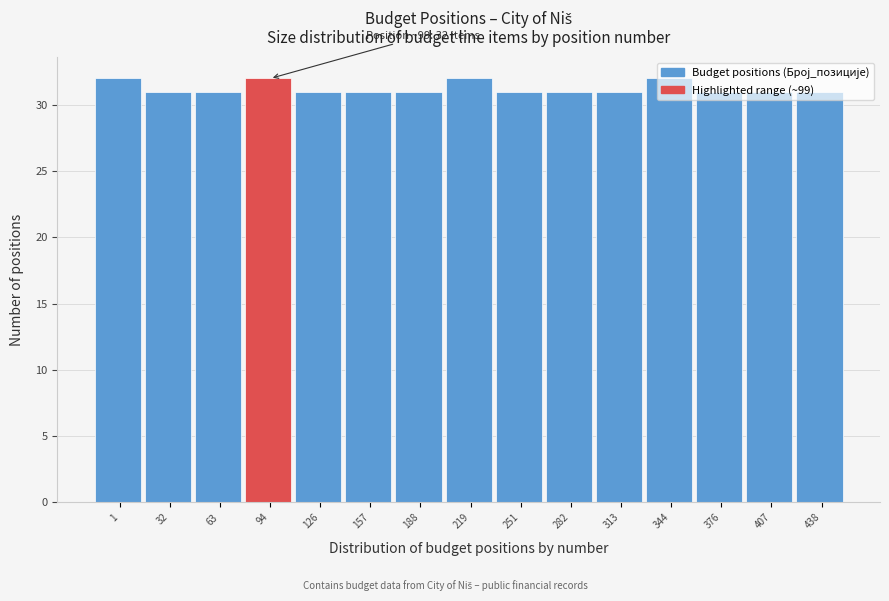

What is the greatest value displayed?

32